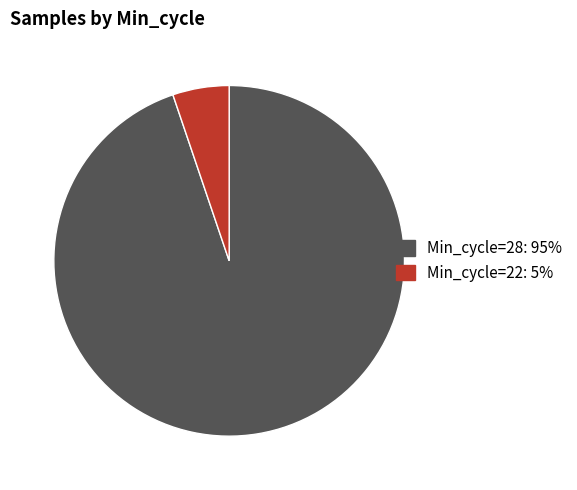

Is there any slice that represents more than half of the pie?

Yes